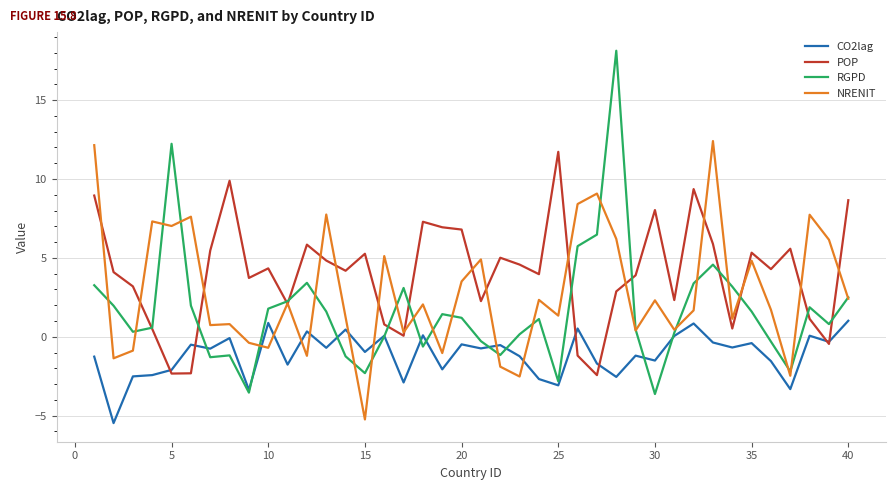

Which series has the largest total across all categories?

POP